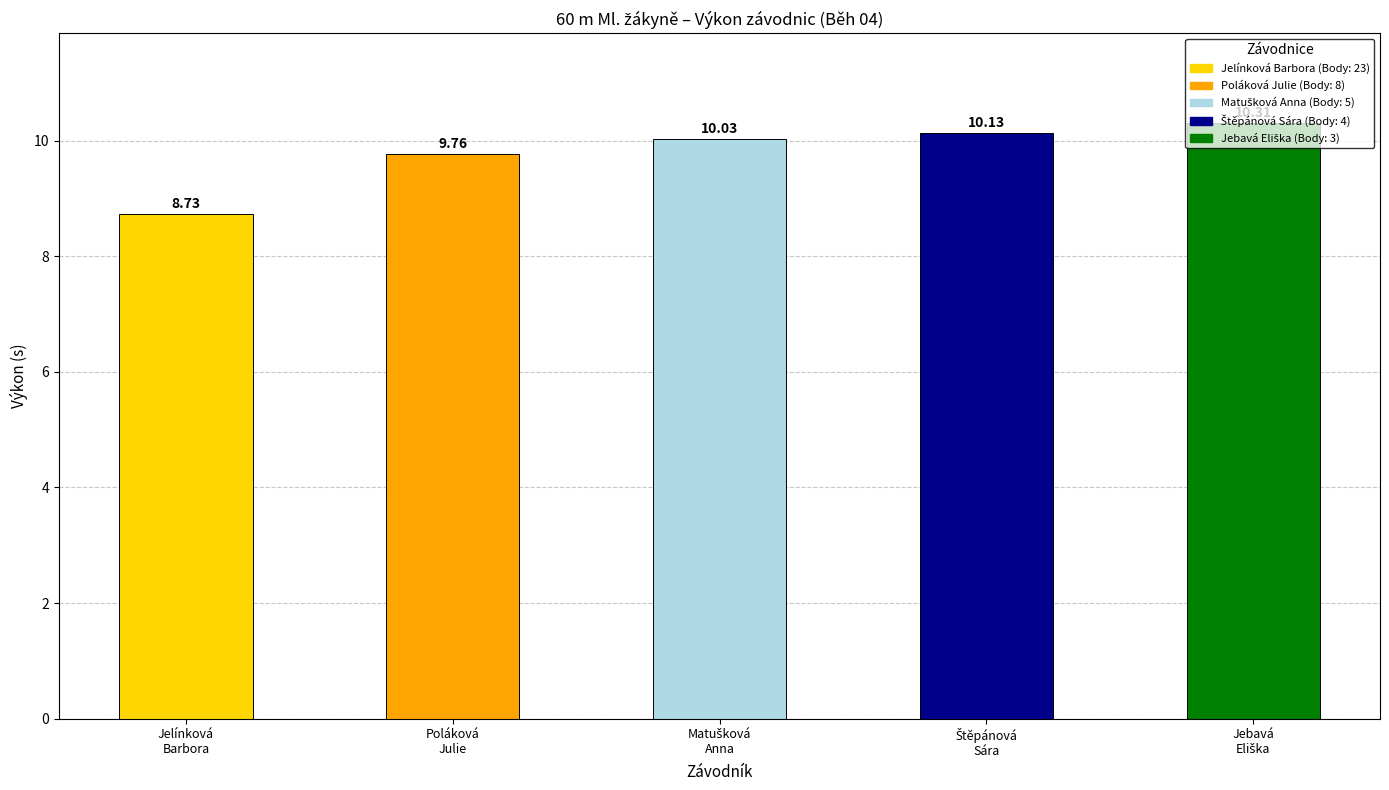

How many series are shown in this chart?

1